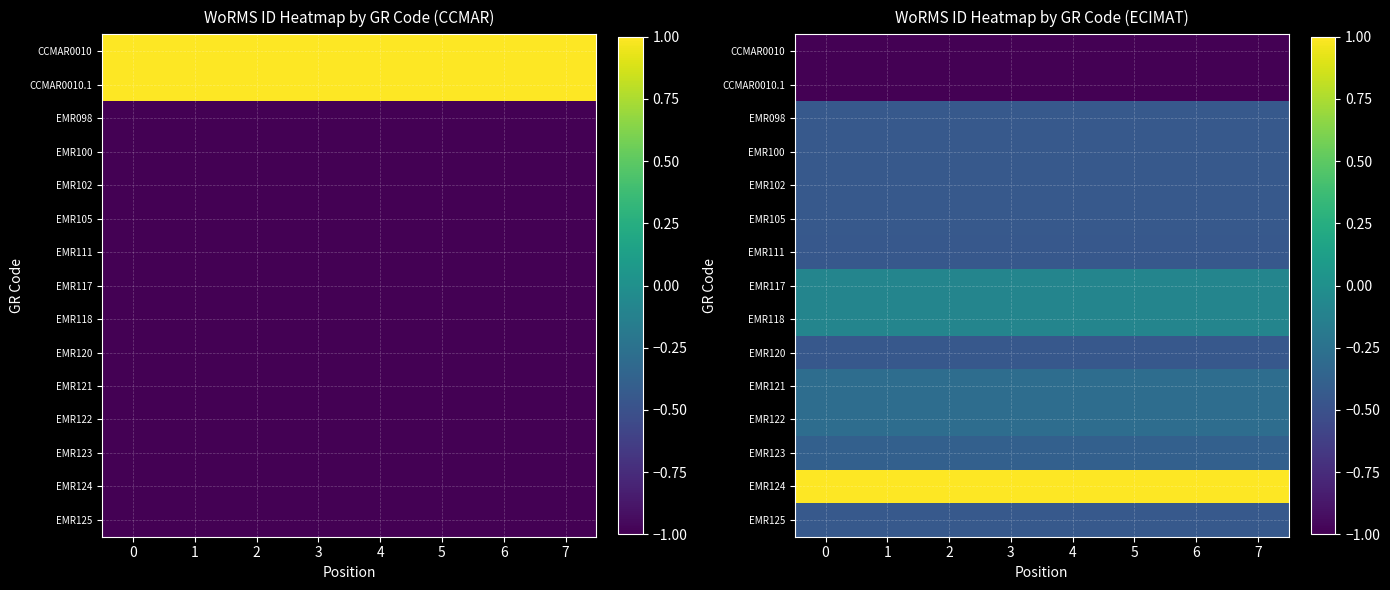

The EMR098 series shows -0.4 at 5. True or false?

True